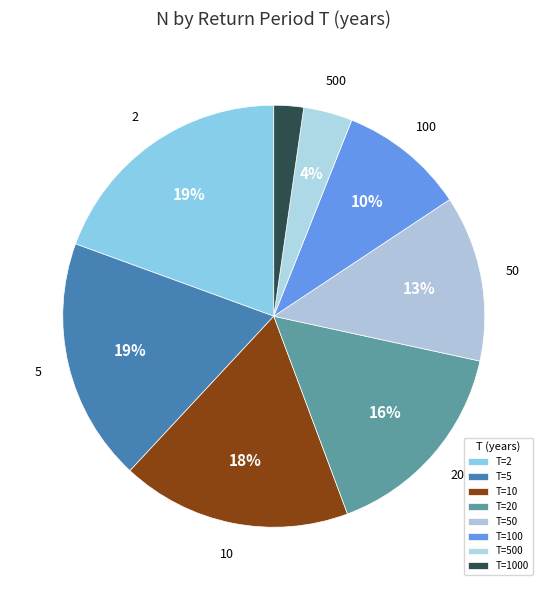

How many slices are in this pie chart?

8